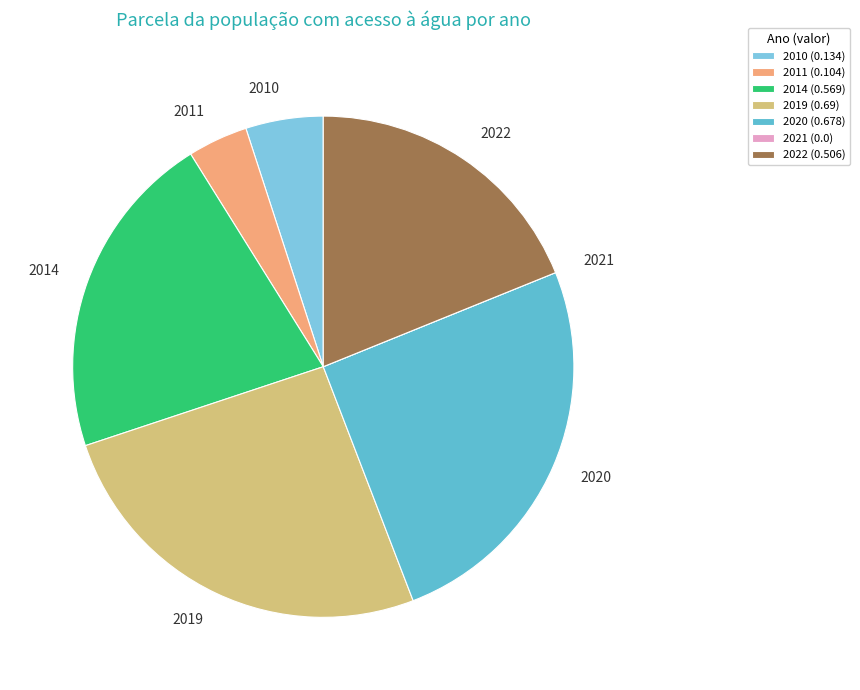

True or false: 2019 accounts for 19% of the total.

False